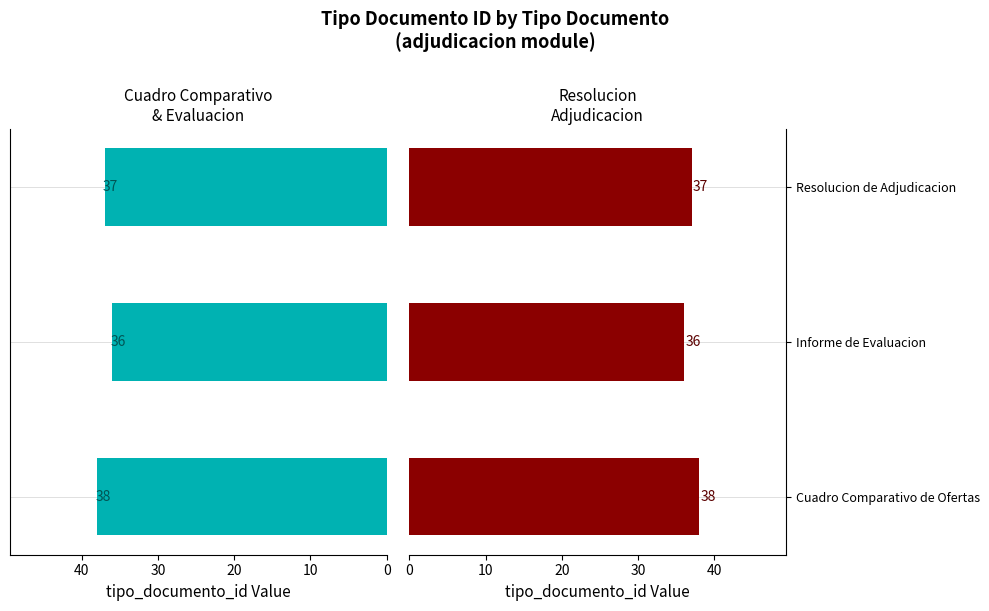

Which series has the largest total across all categories?

Cuadro Comparativo